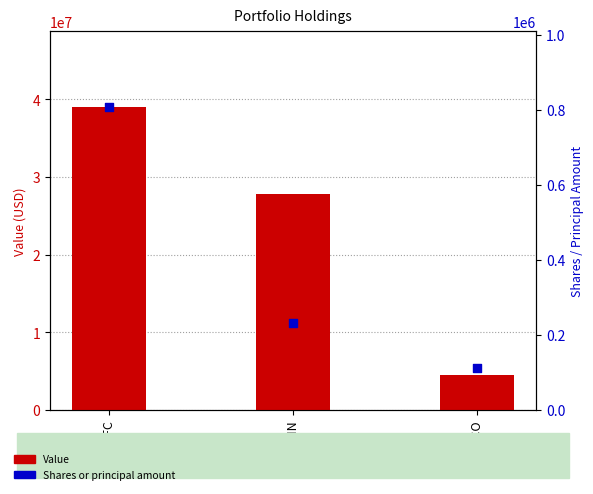

Which series contains the highest Y value?

Value